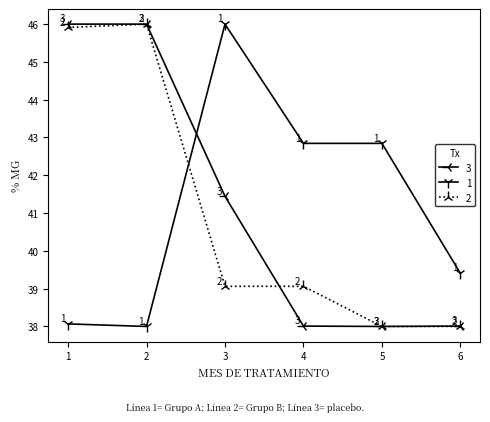

Where is 1 nearest to the value 42?

4